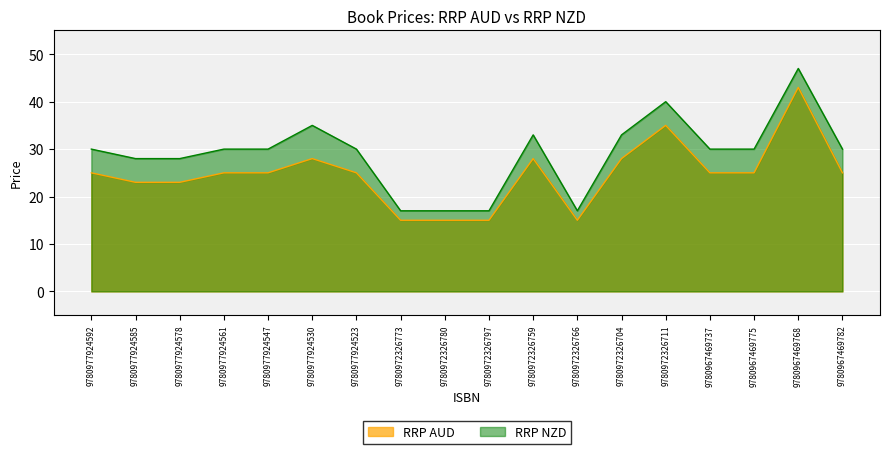

The value of RRP AUD at 9780972326759 is 28.0. True or false?

True